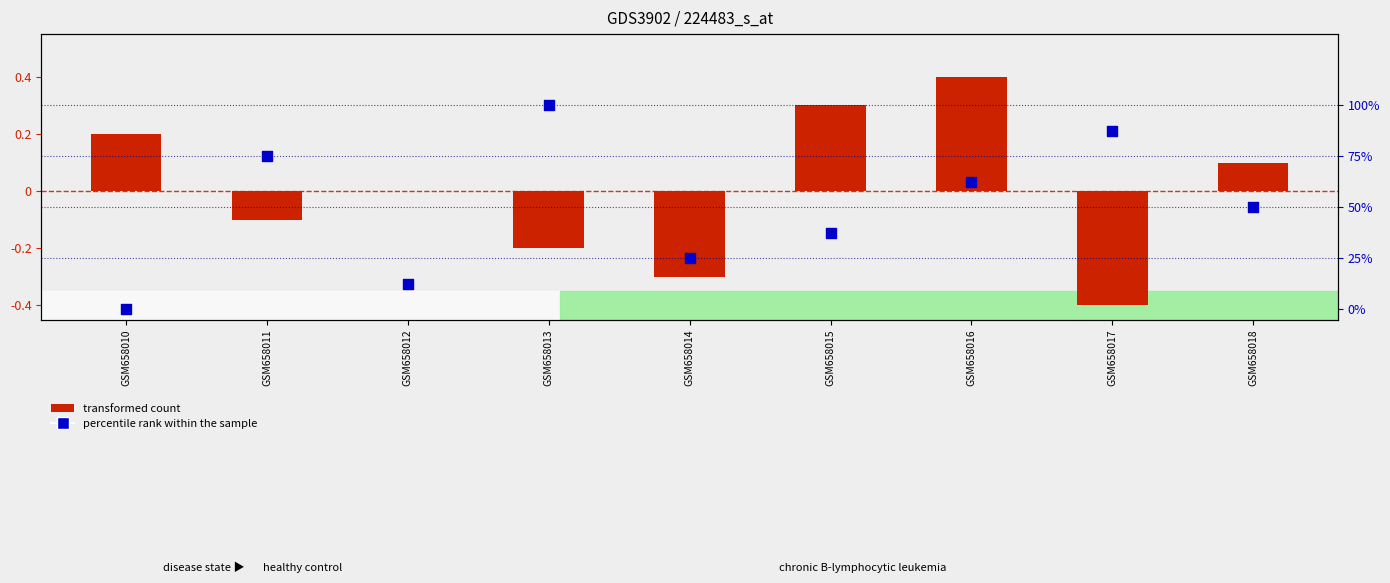

Which series contains the lowest Y value?

transformed count